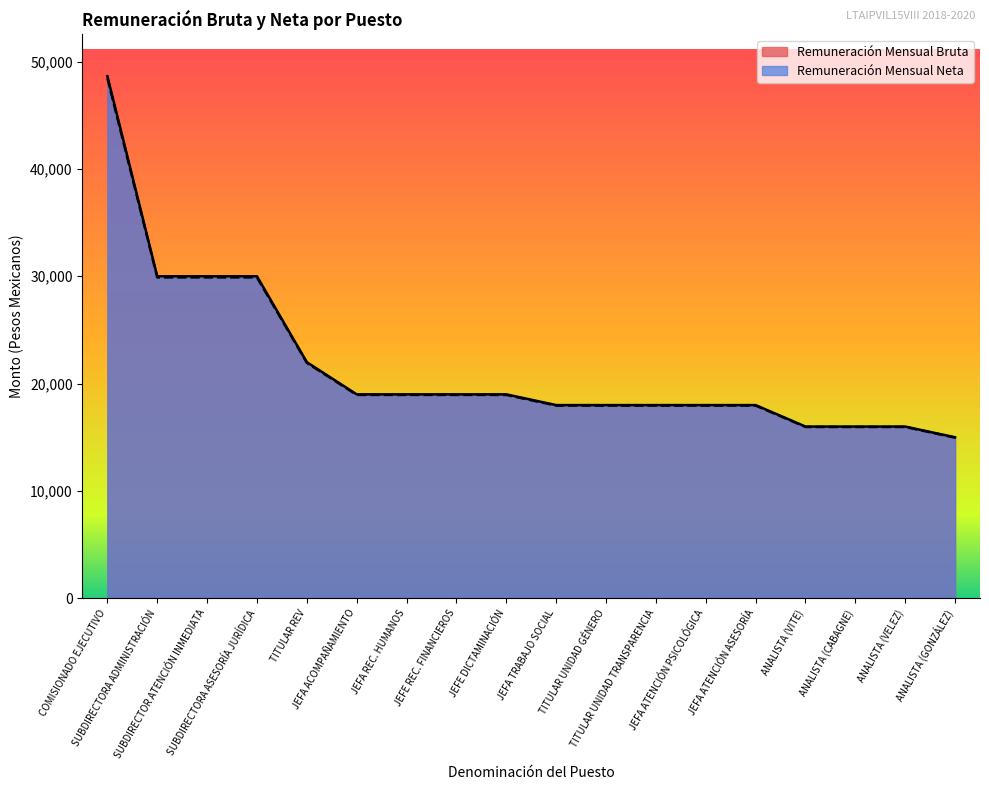

Between TITULAR UNIDAD TRANSPARENCIA and ANALISTA (VITE), which is larger?

TITULAR UNIDAD TRANSPARENCIA